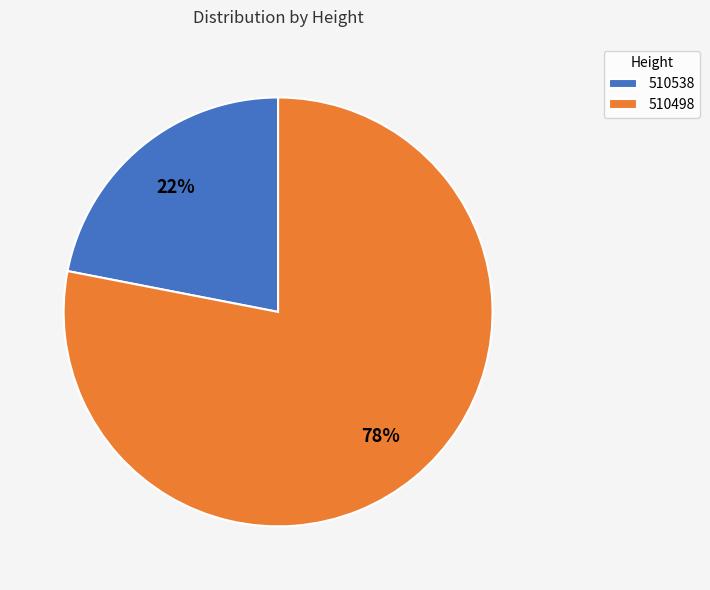

To the nearest percent, what is the difference between the 510538 and 510498 slice percentages?

56%